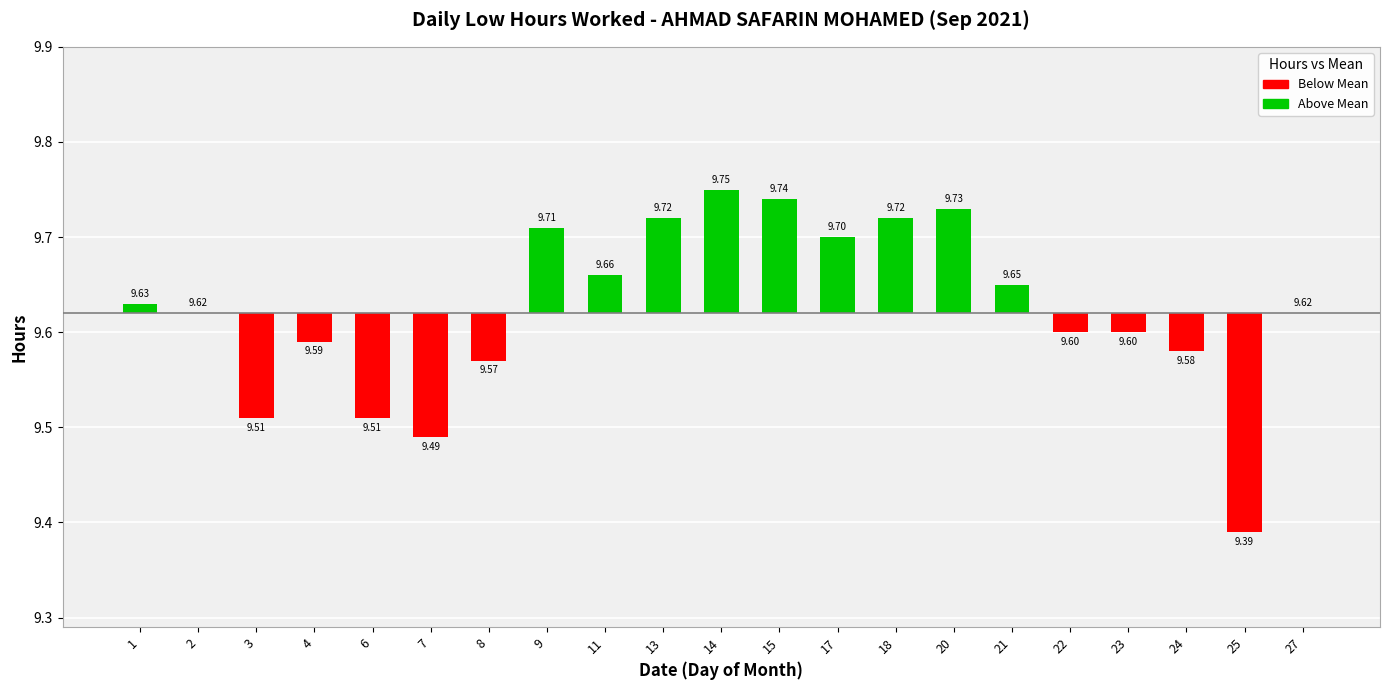

Which series has the largest total across all categories?

Above Mean